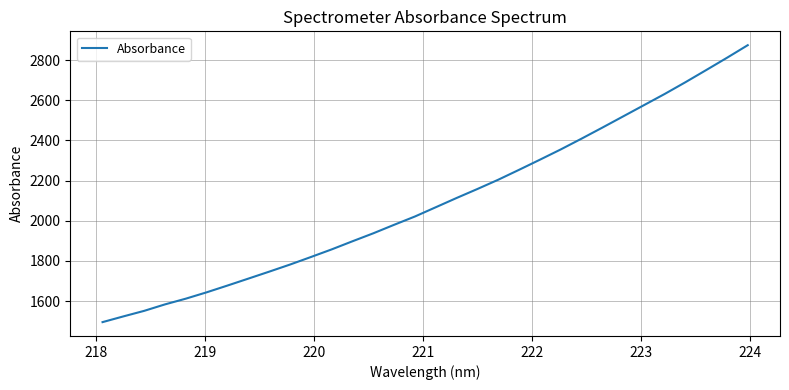

What is the smallest value displayed?

1495.0